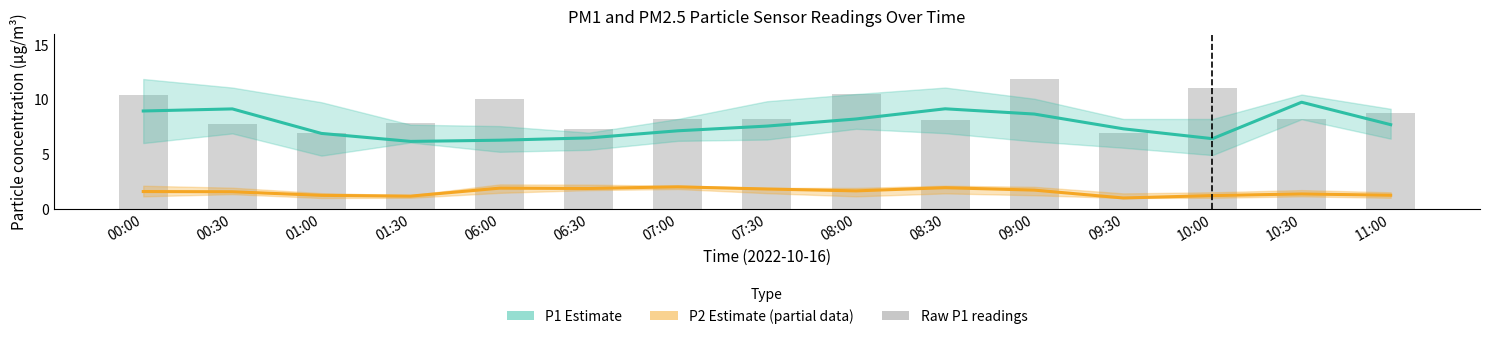

At which label does P2 Estimate first exceed 1?

00:00